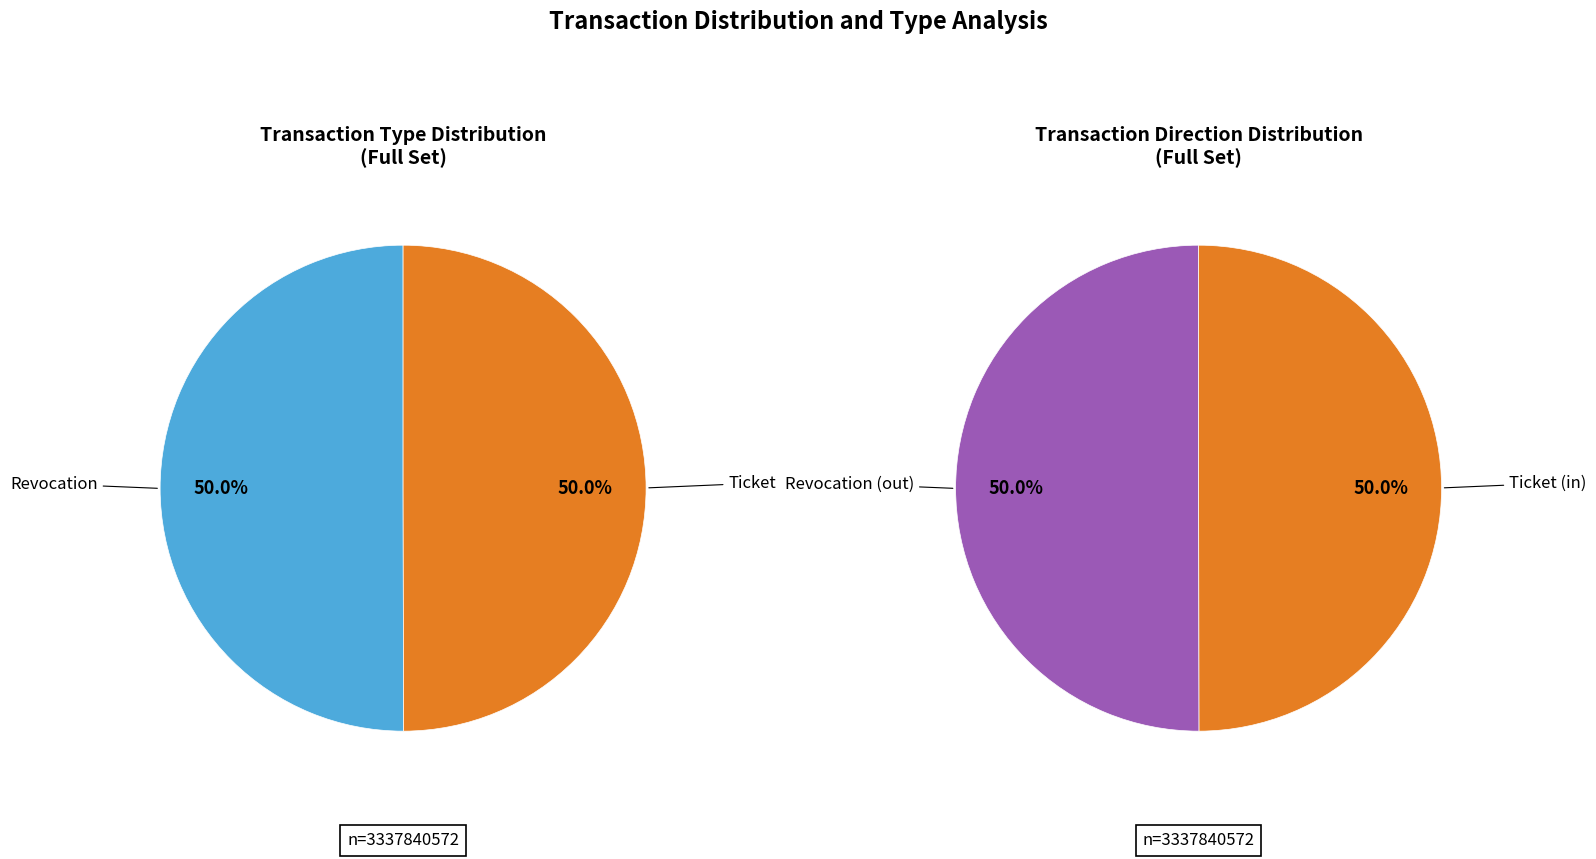

Which category has the smallest portion of the pie?

Ticket